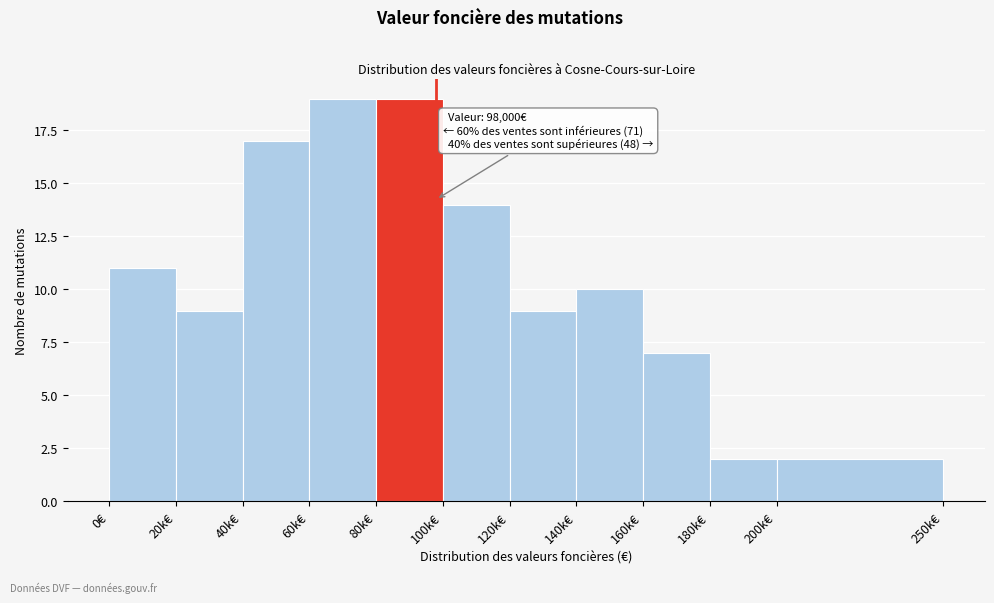

Reading left to right, extract all data points from this chart.

11	9	17	19	19	14	9	10	7	2	2